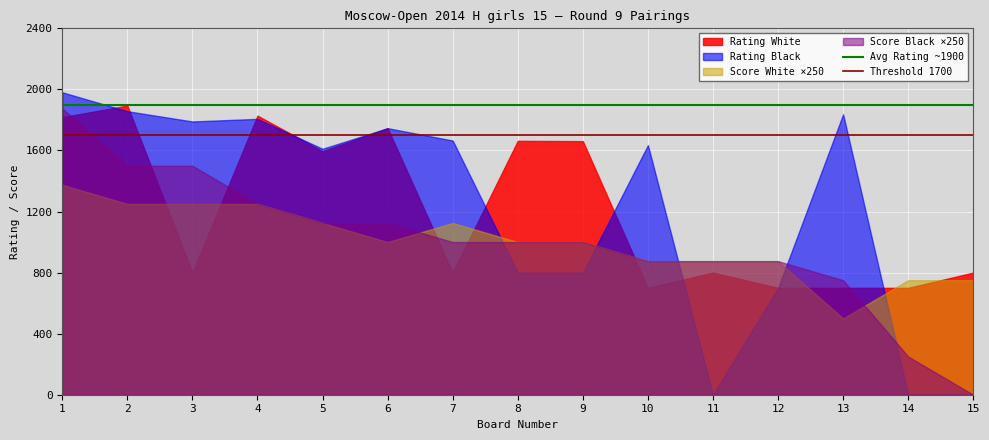

Rank the series at 2 from highest to lowest value.

Rating White, Rating Black, Score Black ×250, Score White ×250